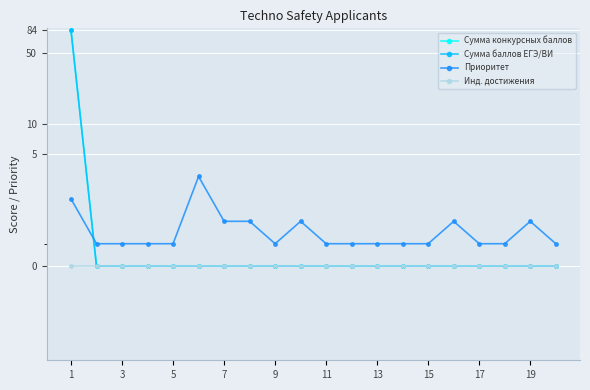

Which category has the lowest value across all series?

3